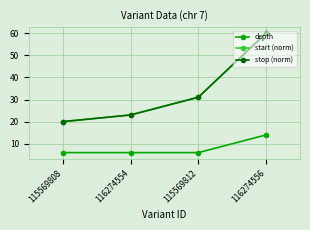

What is the minimum value shown in the chart?

6.0